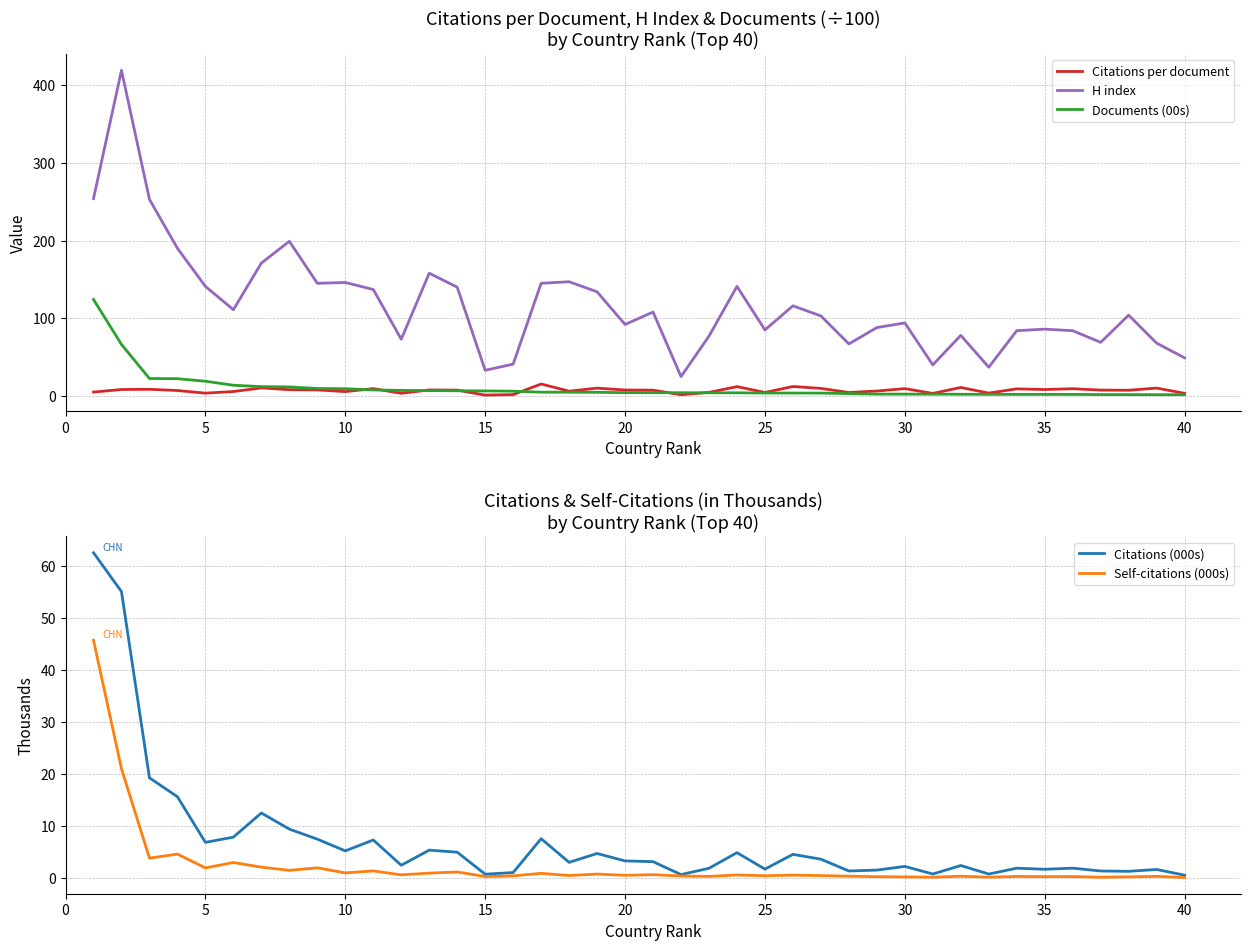

True or false: Citations per document and H index cross at least once.

False